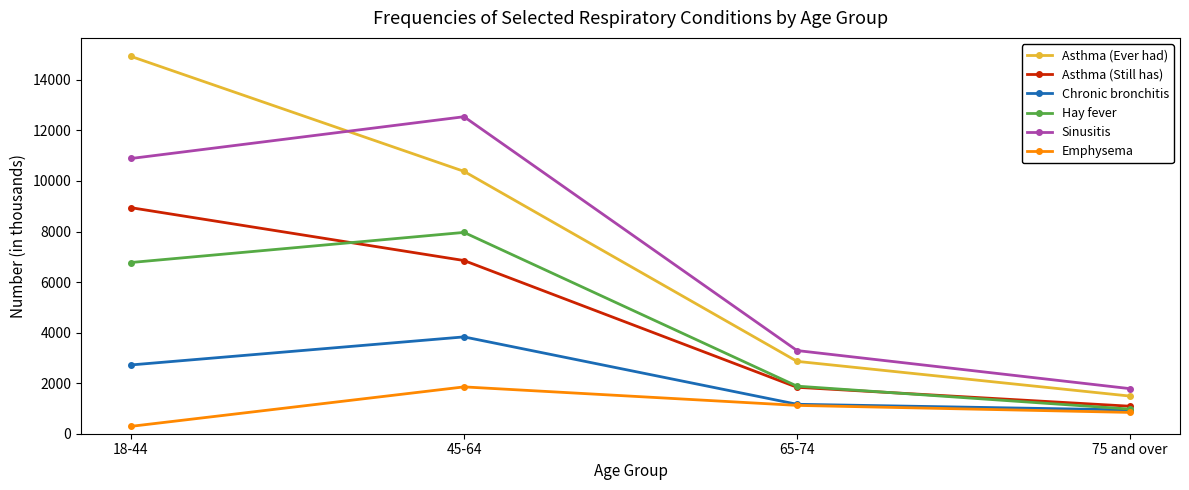

Is the value of Emphysema at 75 and over greater than the value of Asthma (Still has) at 18-44?

No